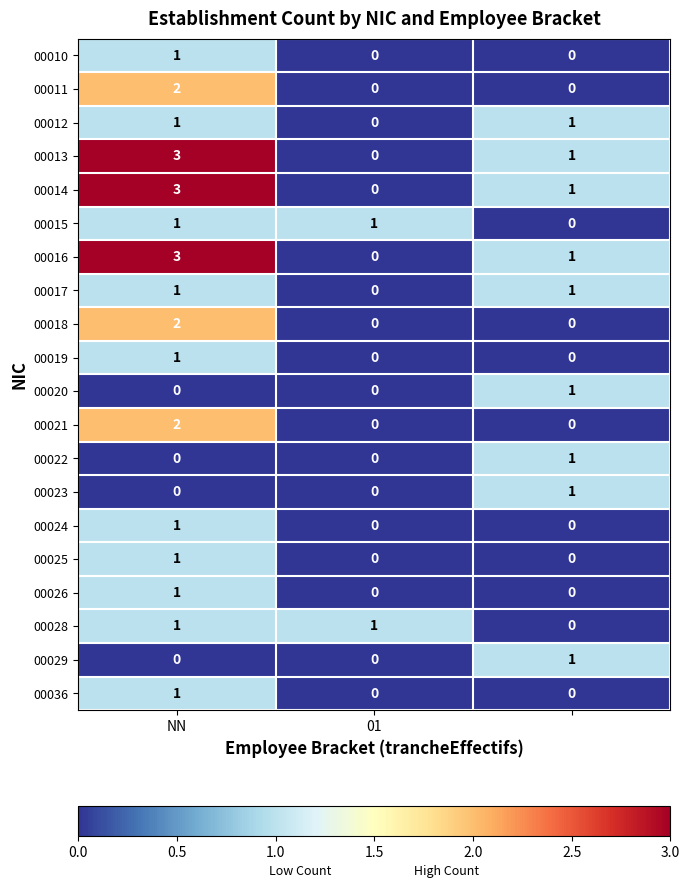

How many 00036 values are between 0 and 1?

3